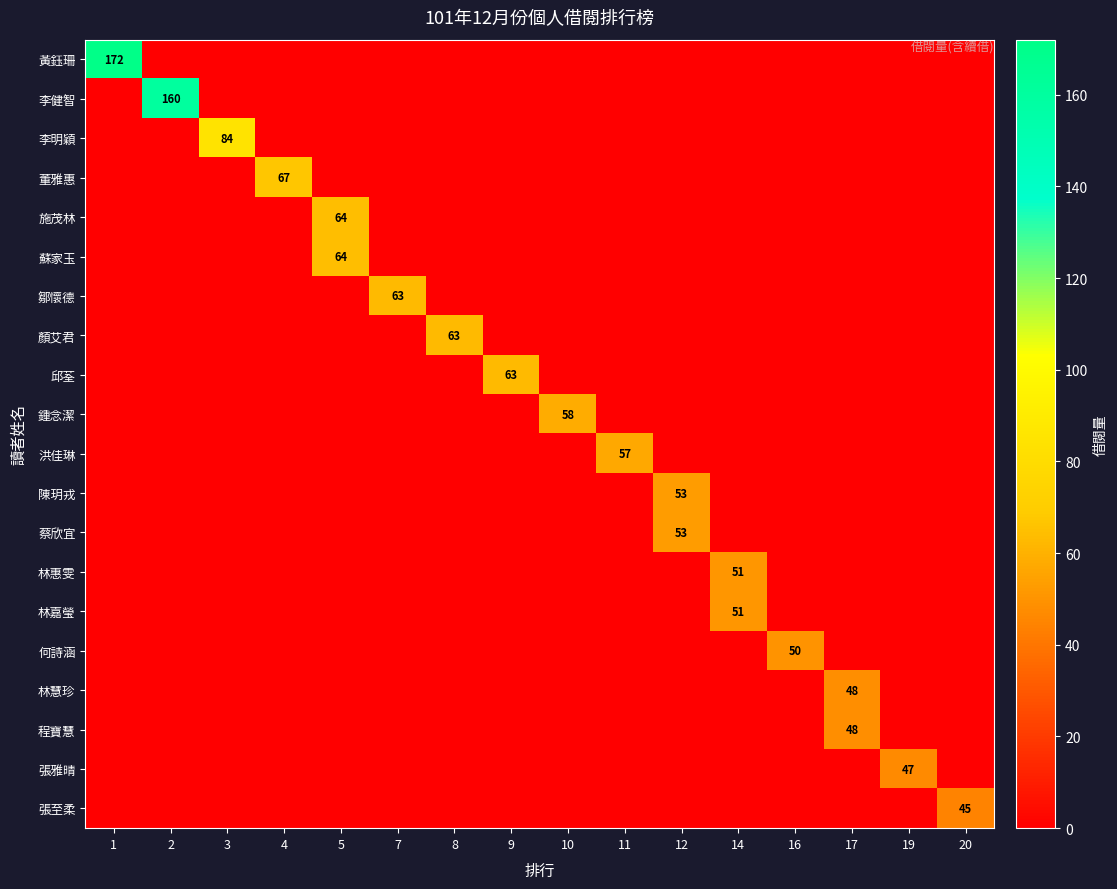

The 林惠雯 series shows 26 at 4. True or false?

False